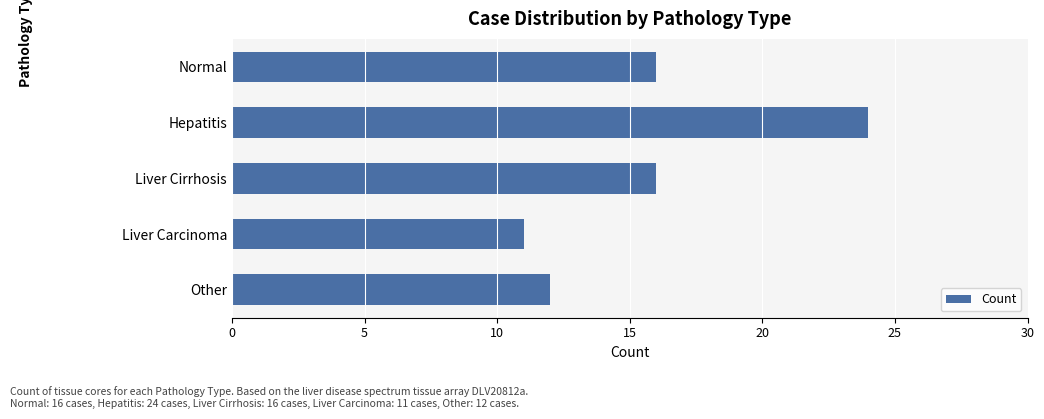

How many bars are there in total?

5